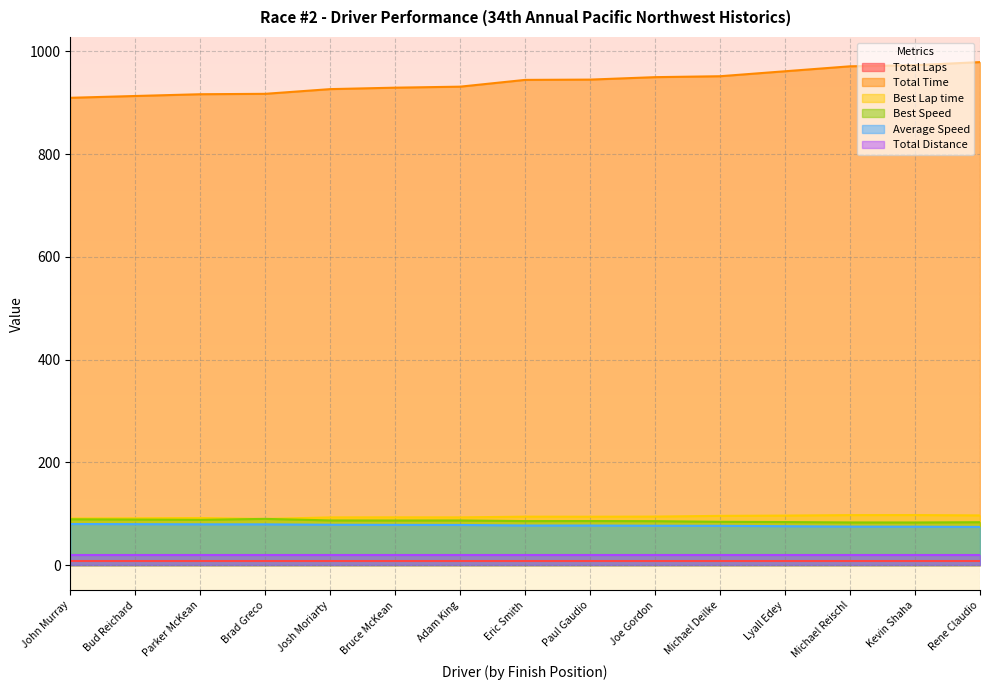

What is the difference between the highest and lowest values at Eric Smith?

935.7